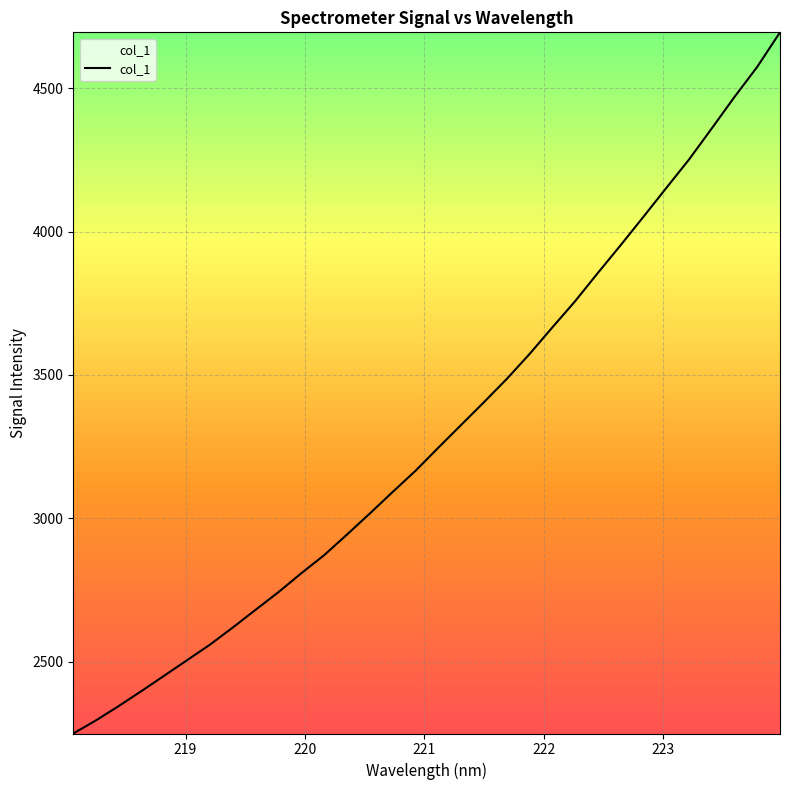

True or false: the data shows 3994.6 at 9.

False